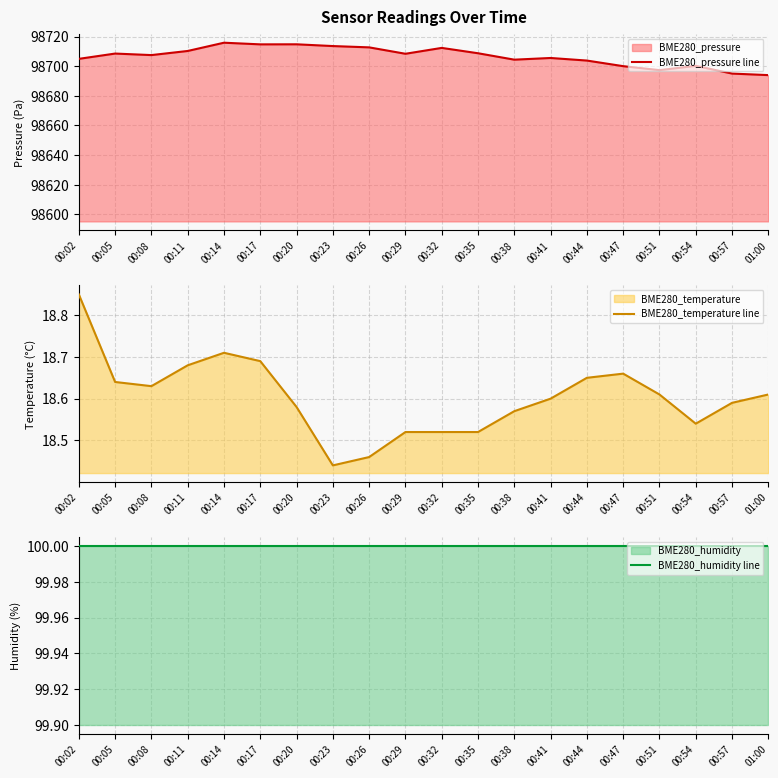

At how many categories does at least one series exceed 8349?

20